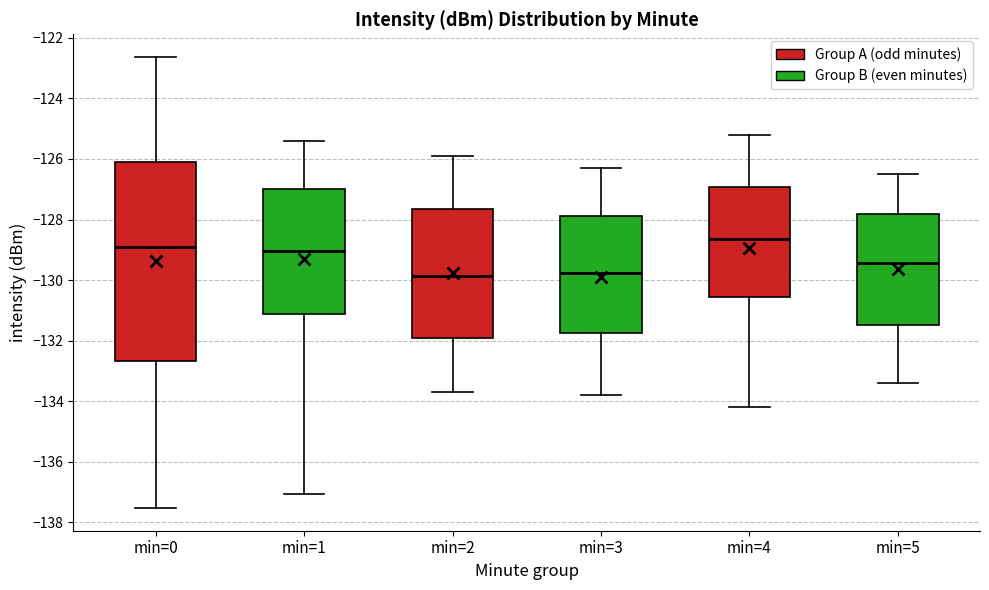

Reading left to right, read every box against the y-axis: the position of its median line, the range the box covers, and the ends of its whiskers. The values are not printed on the chart, so give them approximately, as read against the axis.

min=0: median -128.8, box -132.6 to -126.0, whiskers -137.6 to -122.6
min=1: median -129.0, box -131.2 to -127.0, whiskers -137.0 to -125.4
min=2: median -129.8, box -132.0 to -127.6, whiskers -133.6 to -125.8
min=3: median -129.8, box -131.8 to -127.8, whiskers -133.8 to -126.2
min=4: median -128.6, box -130.6 to -127.0, whiskers -134.2 to -125.2
min=5: median -129.4, box -131.4 to -127.8, whiskers -133.4 to -126.4